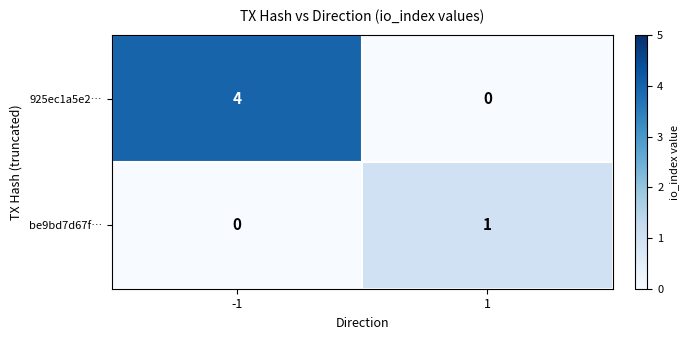

Reading left to right, list all the values displayed in this chart.

925ec1a5e2…: 4	0
be9bd7d67f…: 0	1